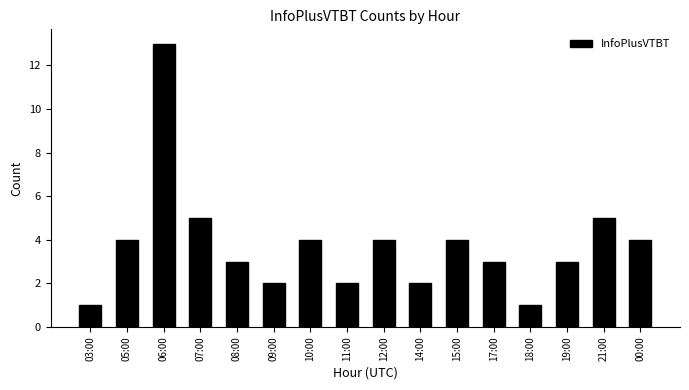

True or false: the data shows 6 at 05:00.

False